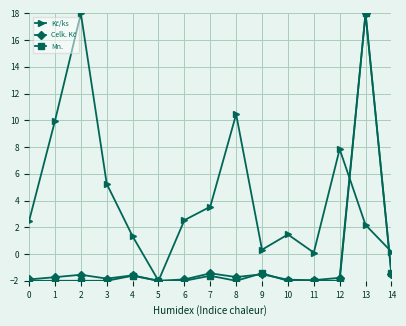

What is the spread (max minus min) of values at 10?

3.5